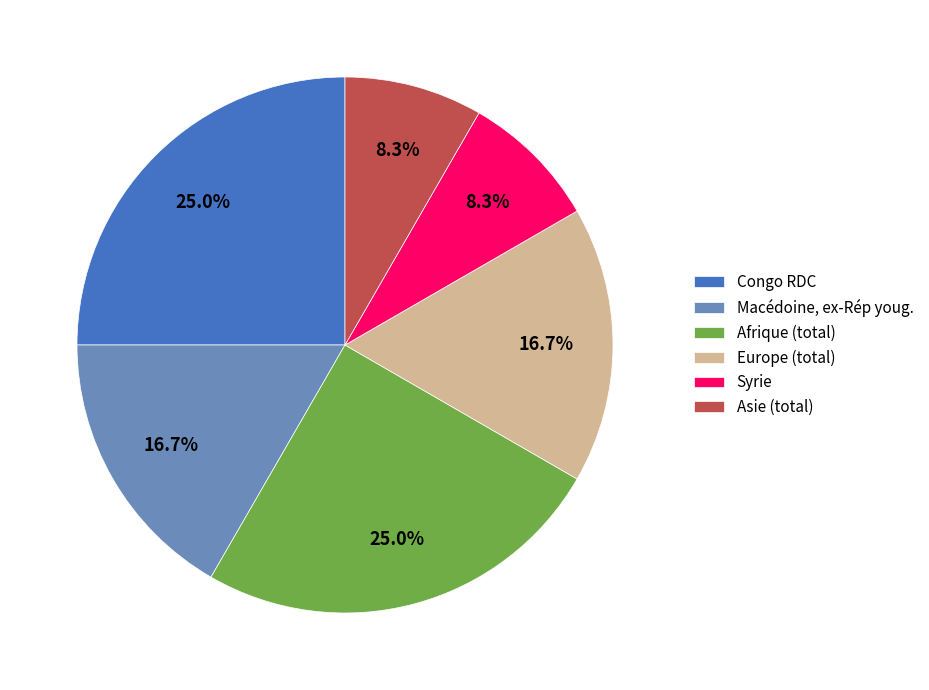

Is there a majority slice in this chart?

No